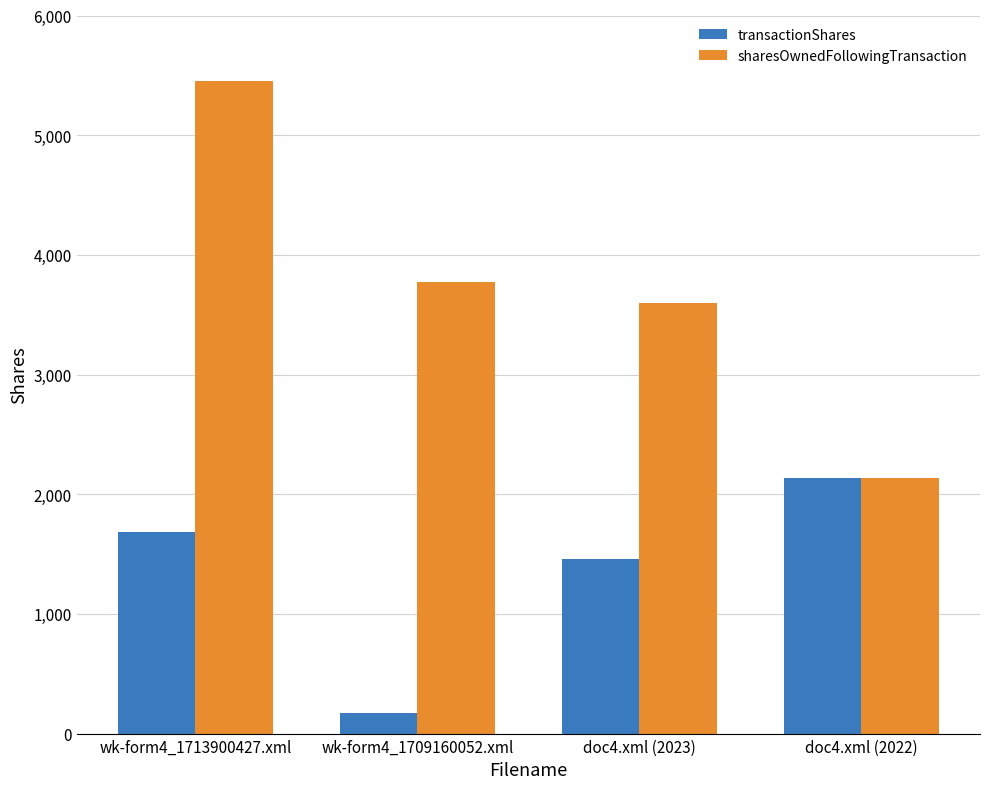

Which series has the largest total across all categories?

sharesOwnedFollowingTransaction